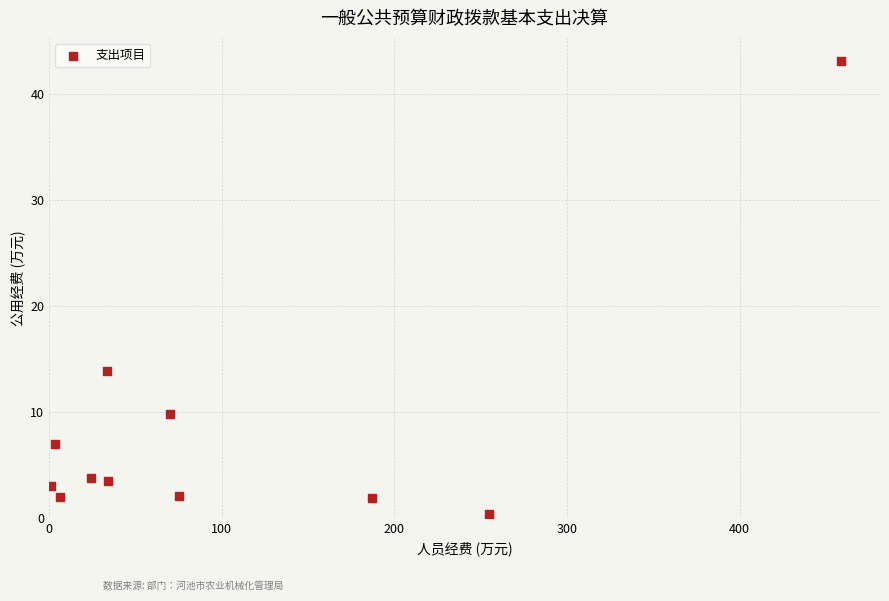

What is the range of X values (max minus min)?

457.6